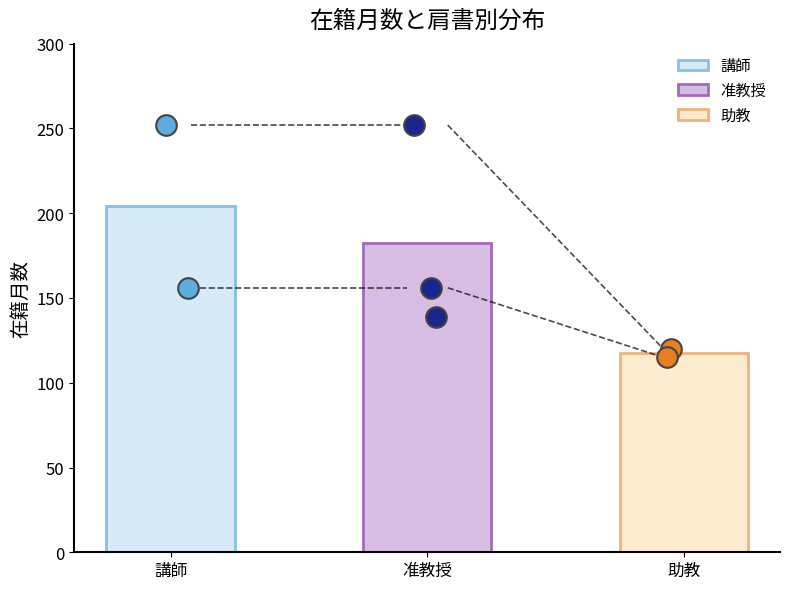

At how many categories does at least one series exceed 243?

2